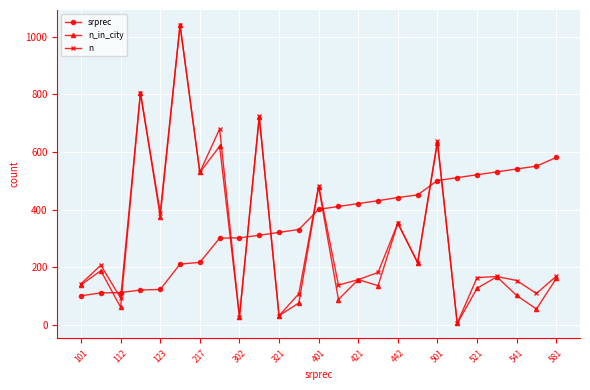

Which series ends up on top after the final intersection of n_in_city and srprec?

srprec